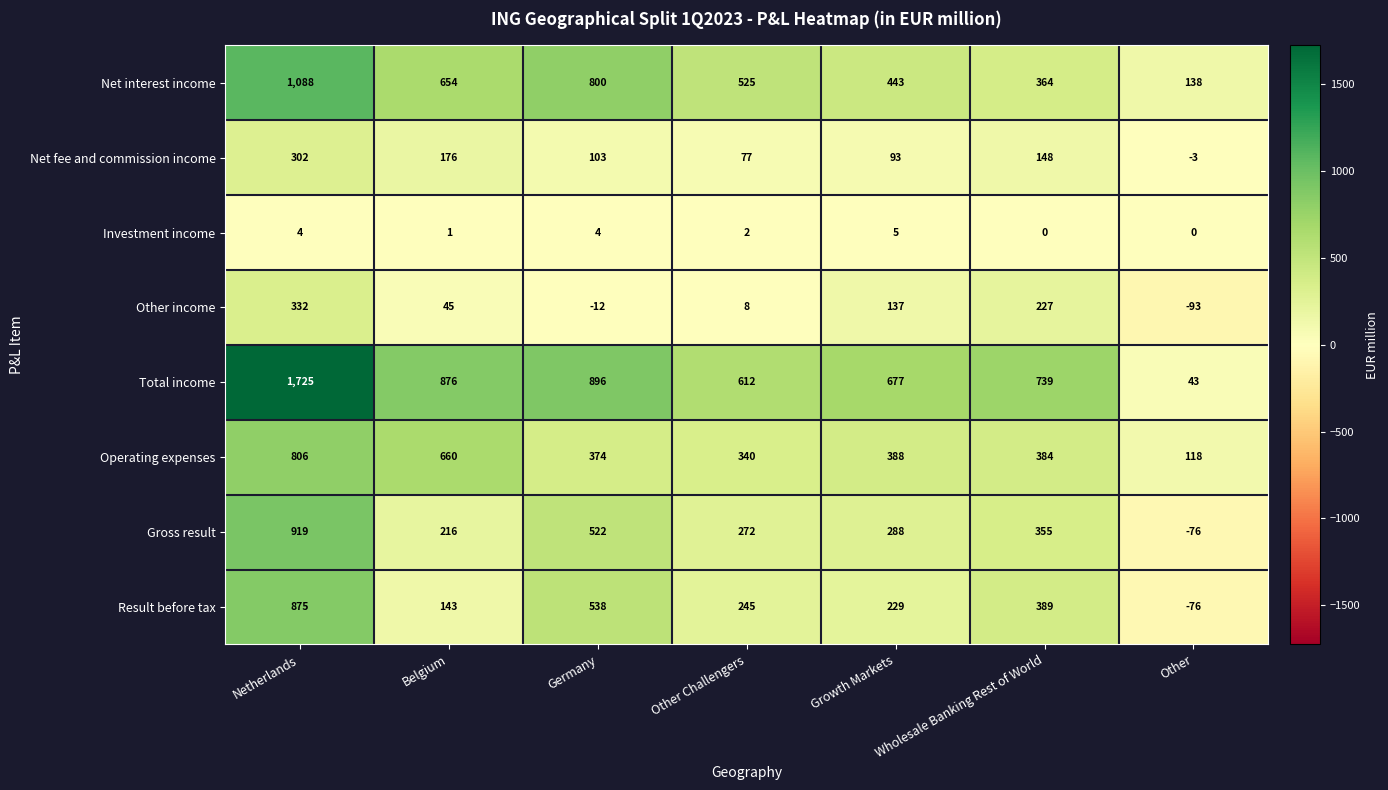

True or false: Net fee and commission income has a value of 32 at Germany.

False